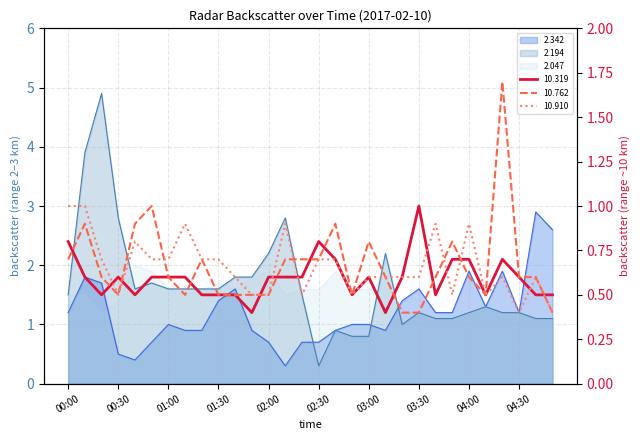

What value does the 10.910 series have at 00:20?

0.7